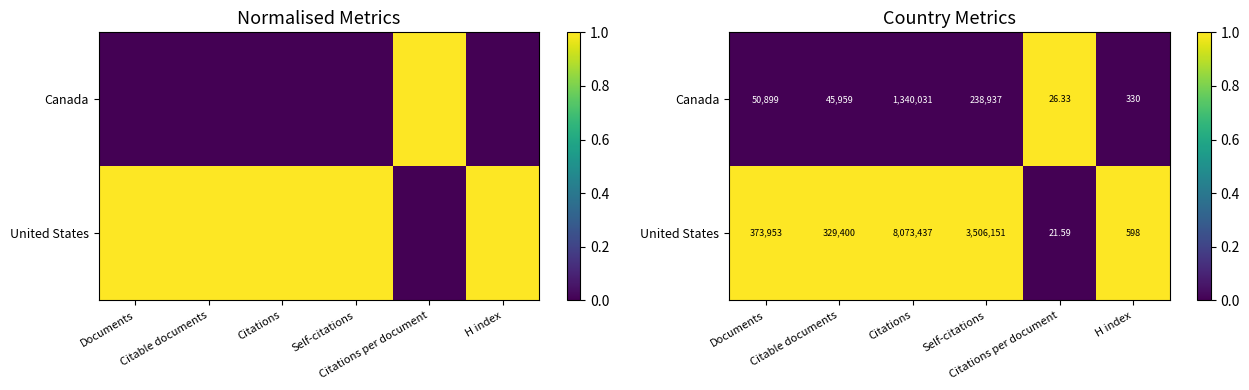

Rank the series by their maximum value, from lowest to highest.

Canada, United States